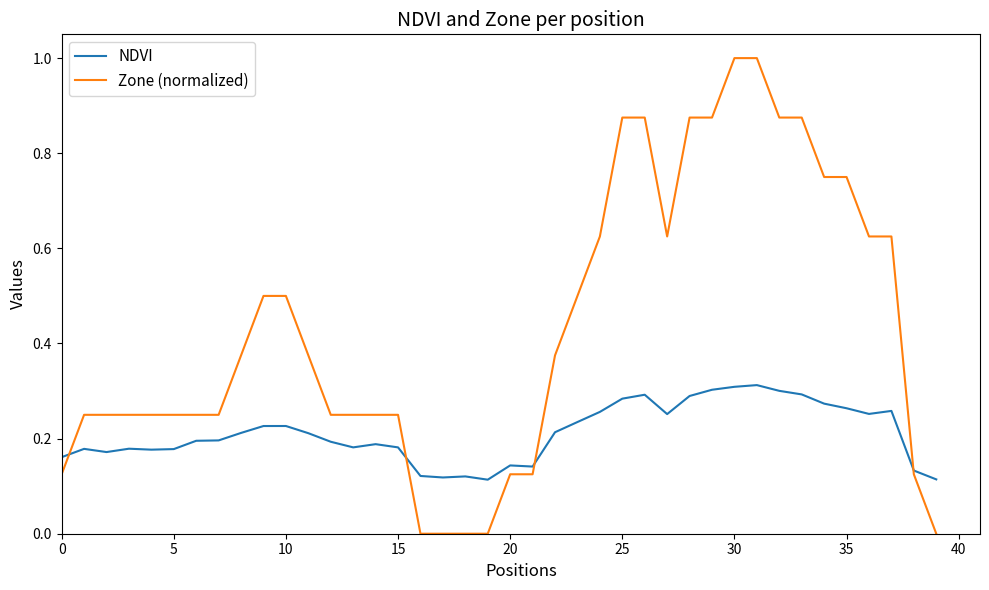

What is the highest value of the Zone (normalized) series?

1.0